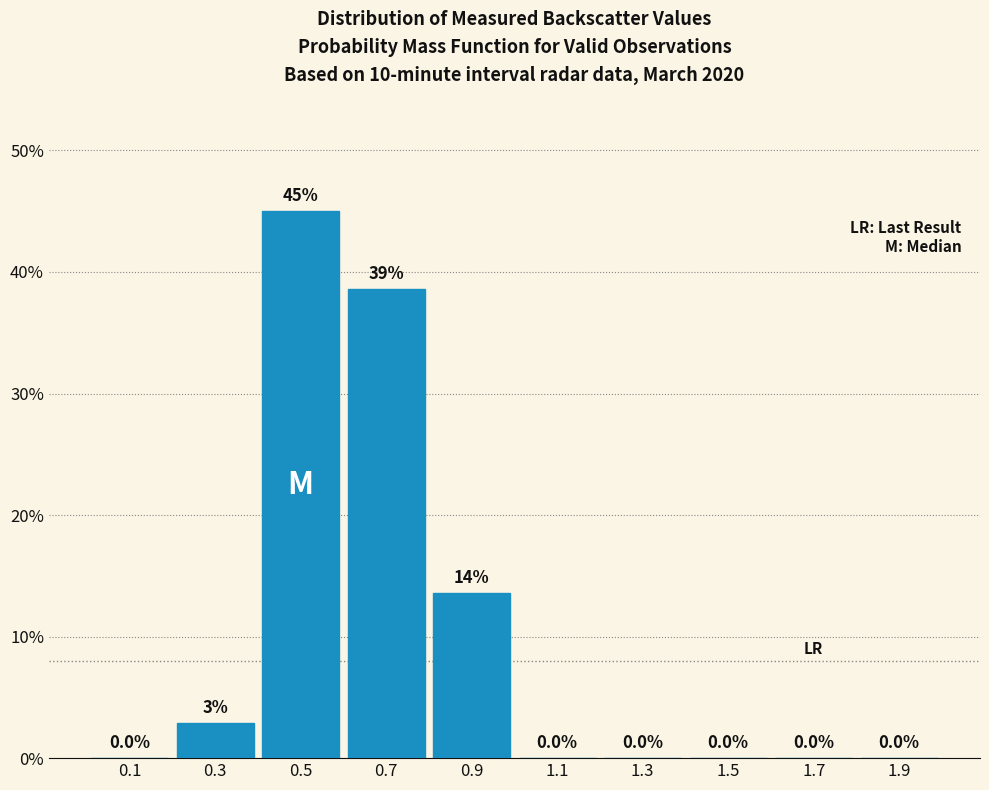

Over which range of the x-axis is the bar tallest?

0.4 to 0.6